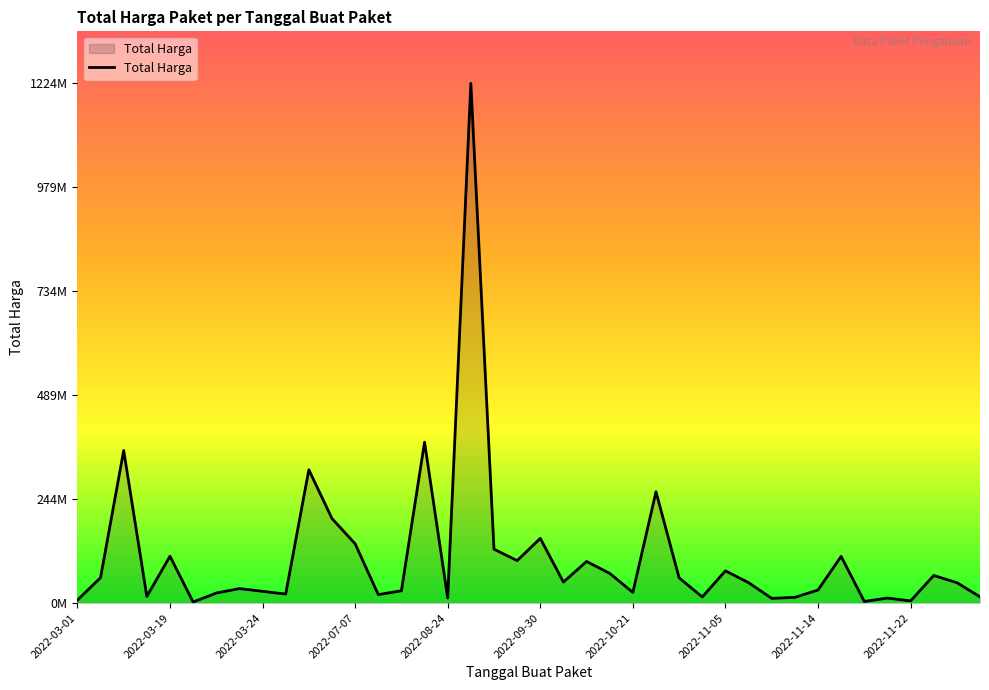

Does the chart have visible grid lines?

No